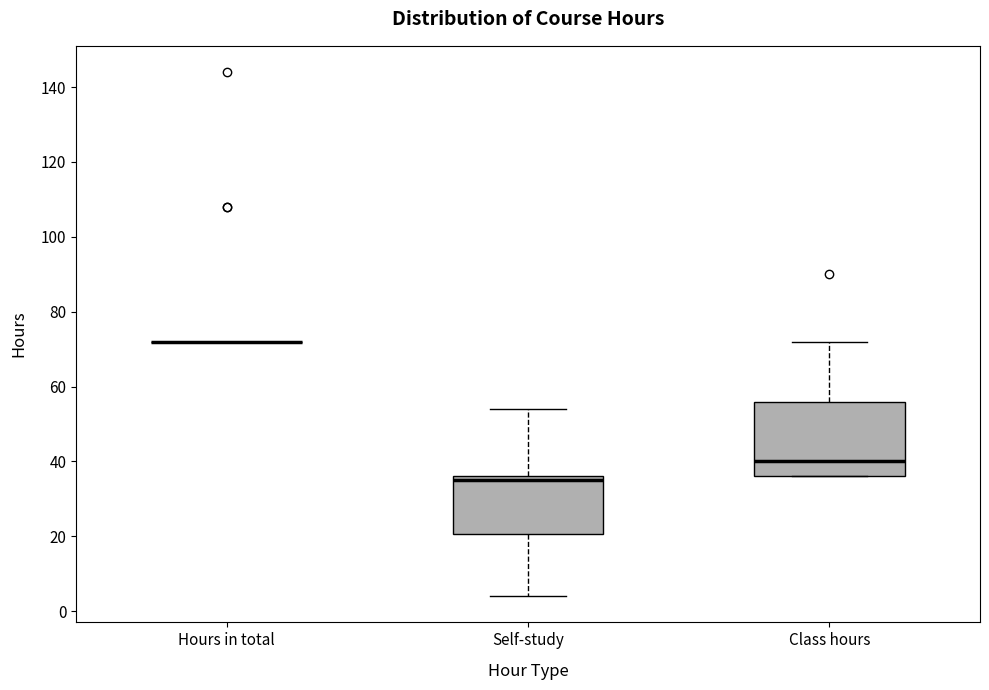

Where is the lower edge of the box for Class hours on the y-axis? The values are not printed on the chart, so give them approximately, as read against the axis.

36